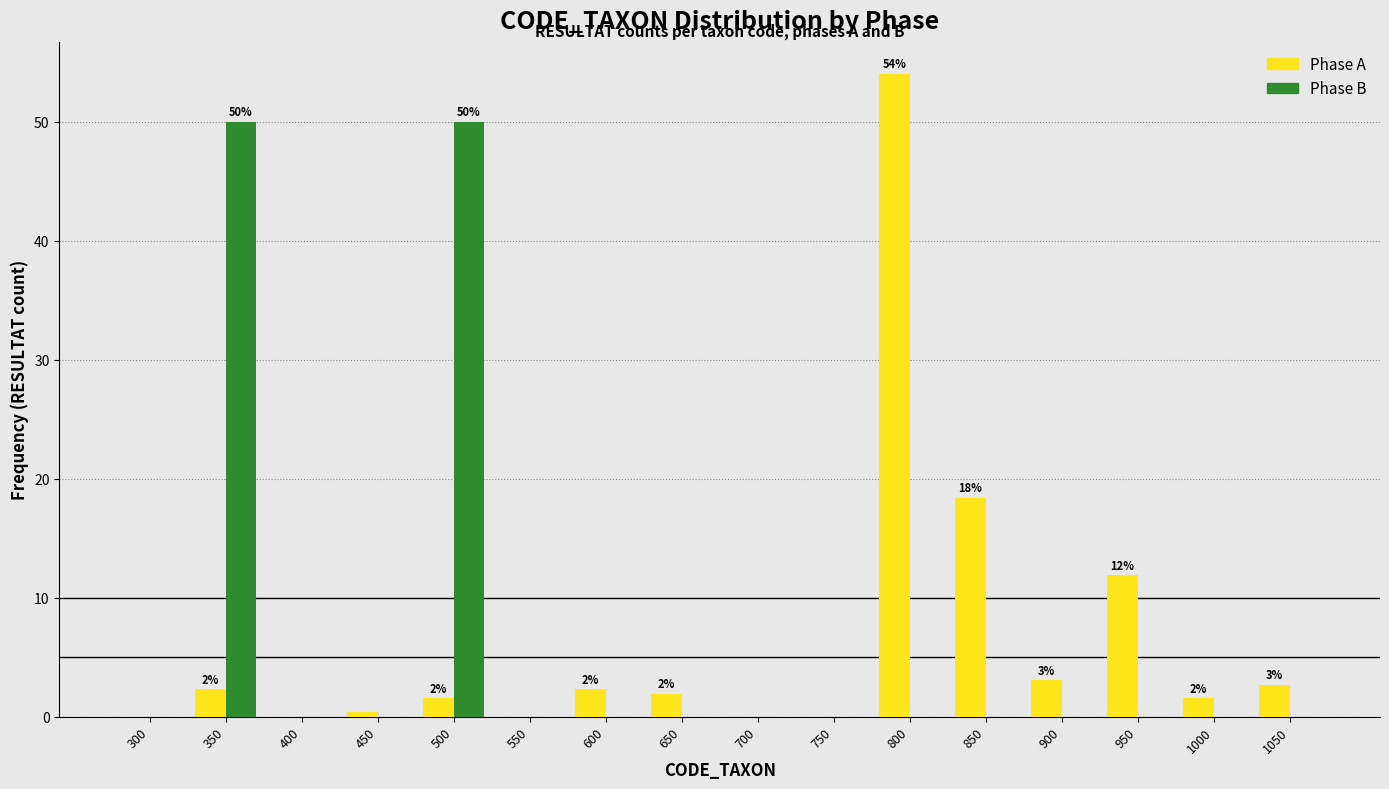

What is the total value across all series at 800?

54.0